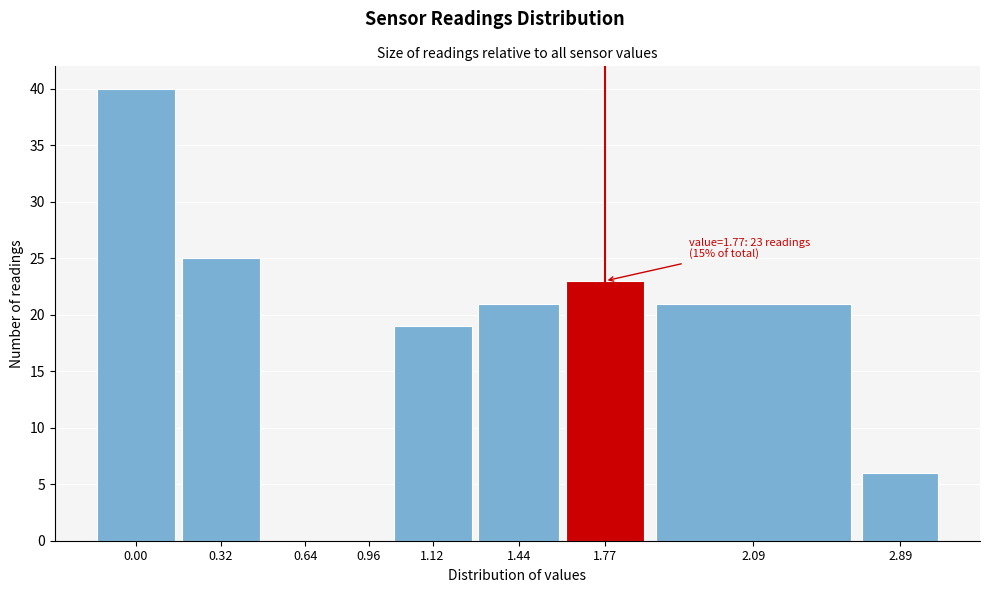

Reading left to right, what are all the values shown in this chart?

0.00=40	0.32=25	0.64=0	0.96=0	1.12=19	1.44=21	1.77=23	2.09=21	2.89=6